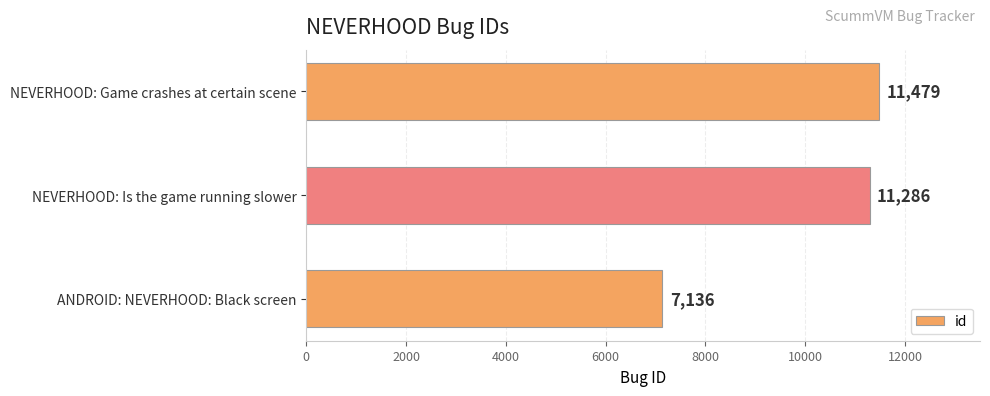

Rank the categories by value from lowest to highest.

ANDROID: NEVERHOOD: Black screen, NEVERHOOD: Is the game running slower, NEVERHOOD: Game crashes at certain scene